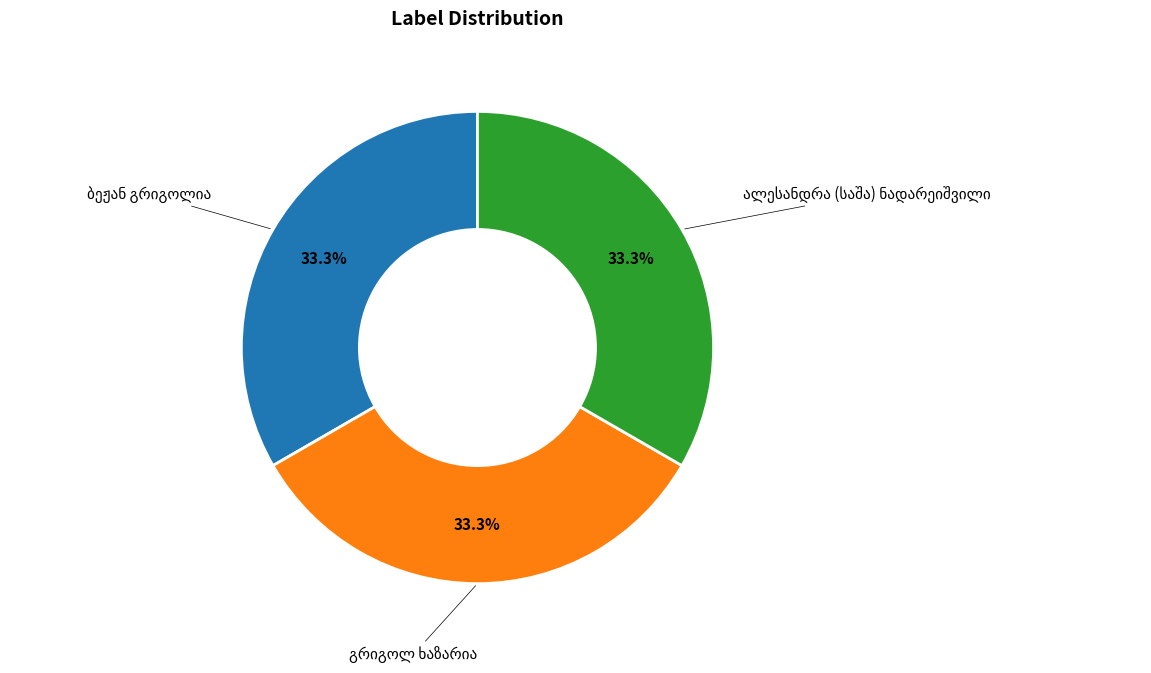

Does any single category account for the majority?

No